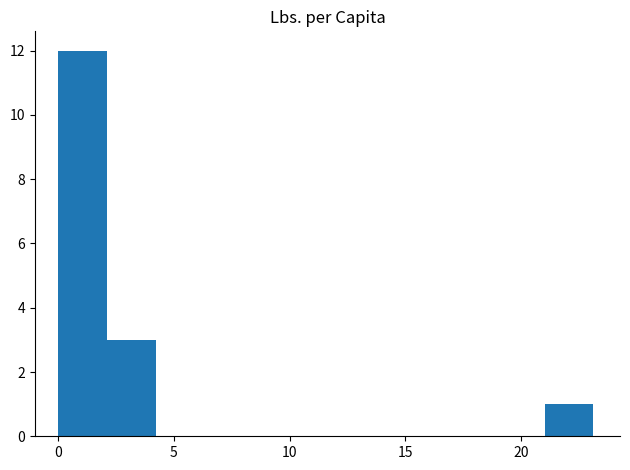

Reading left to right, list every bar in this chart as the range it spans on the x-axis followed by its height. Neither the bar edges nor the heights are printed on the chart, so give them approximately, as read against the axes.

0.0 to 2.0: 12
2.0 to 4.0: 3
4.0 to 6.5: 0
6.5 to 8.5: 0
8.5 to 10.5: 0
10.5 to 12.5: 0
12.5 to 14.5: 0
14.5 to 17.0: 0
17.0 to 19.0: 0
19.0 to 21.0: 0
21.0 to 23.0: 1